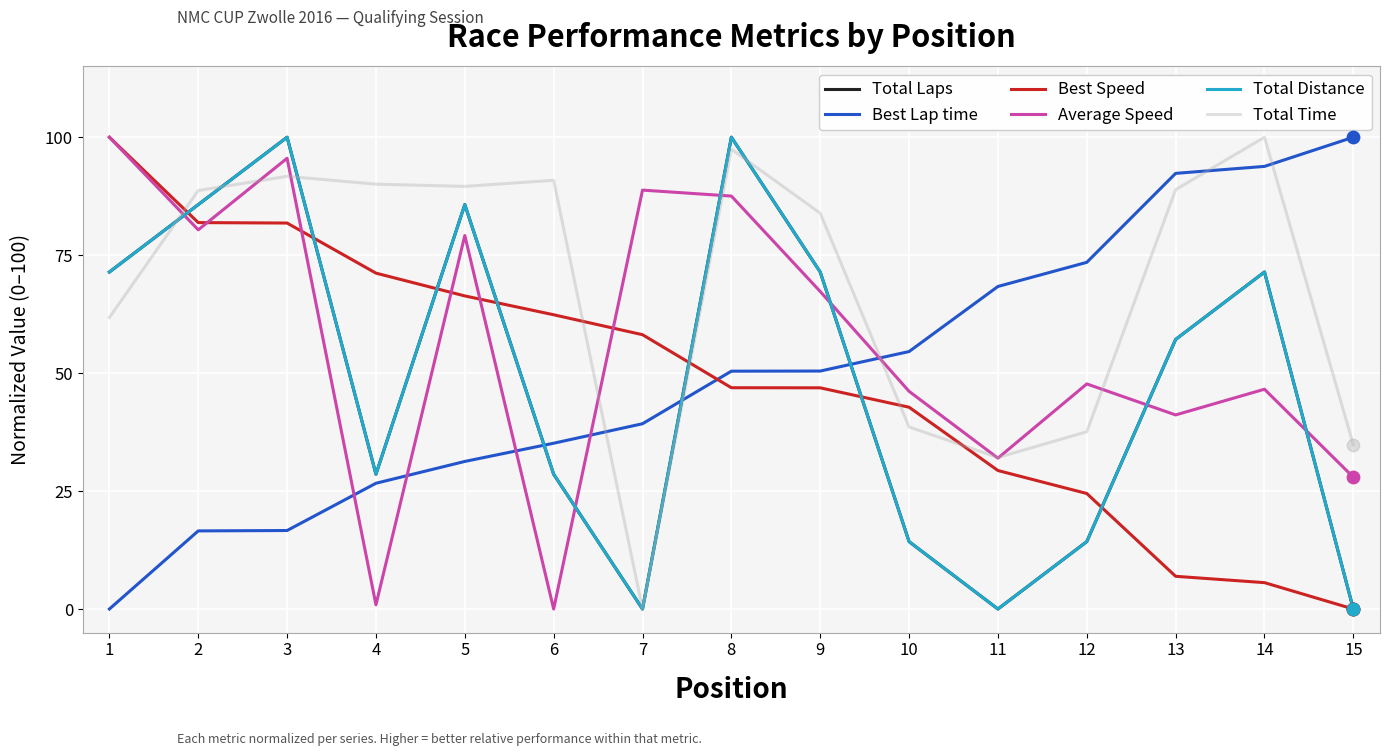

At how many categories does at least one series exceed 42?

15